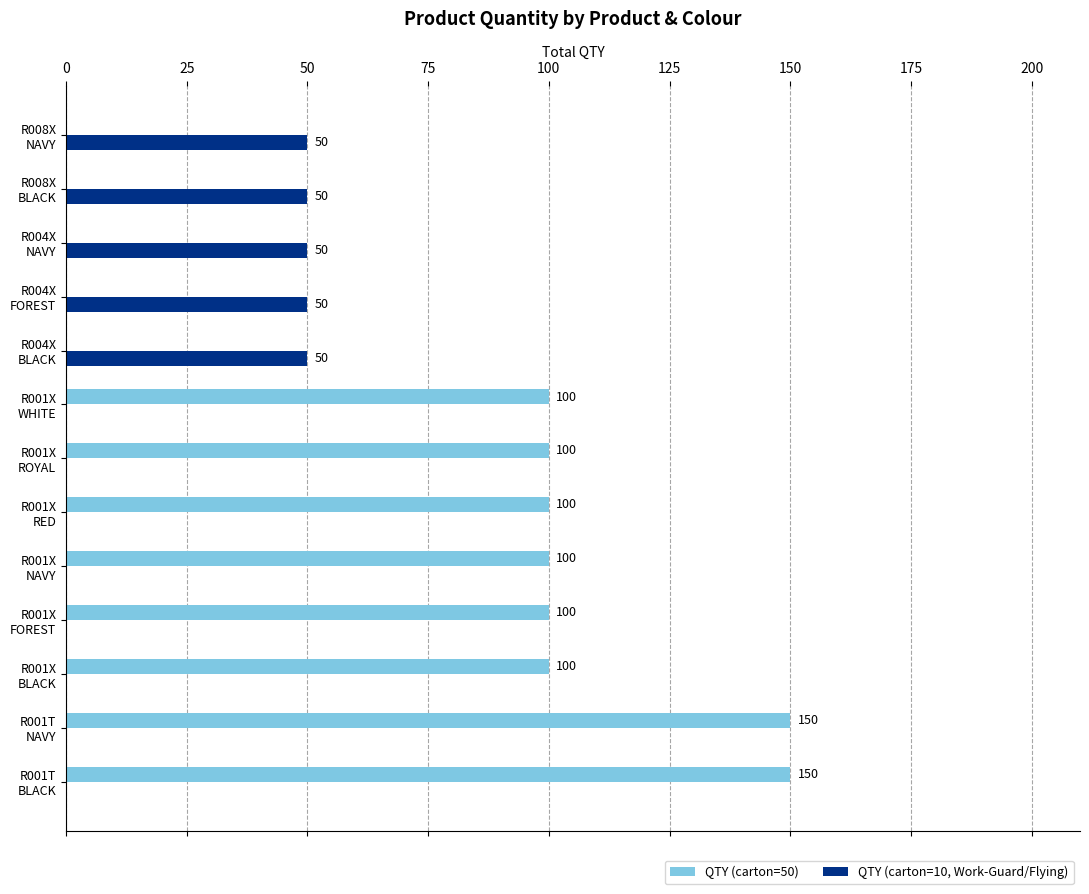

What is the sum of all QTY (carton=10, Work-Guard/Flying) values?

250